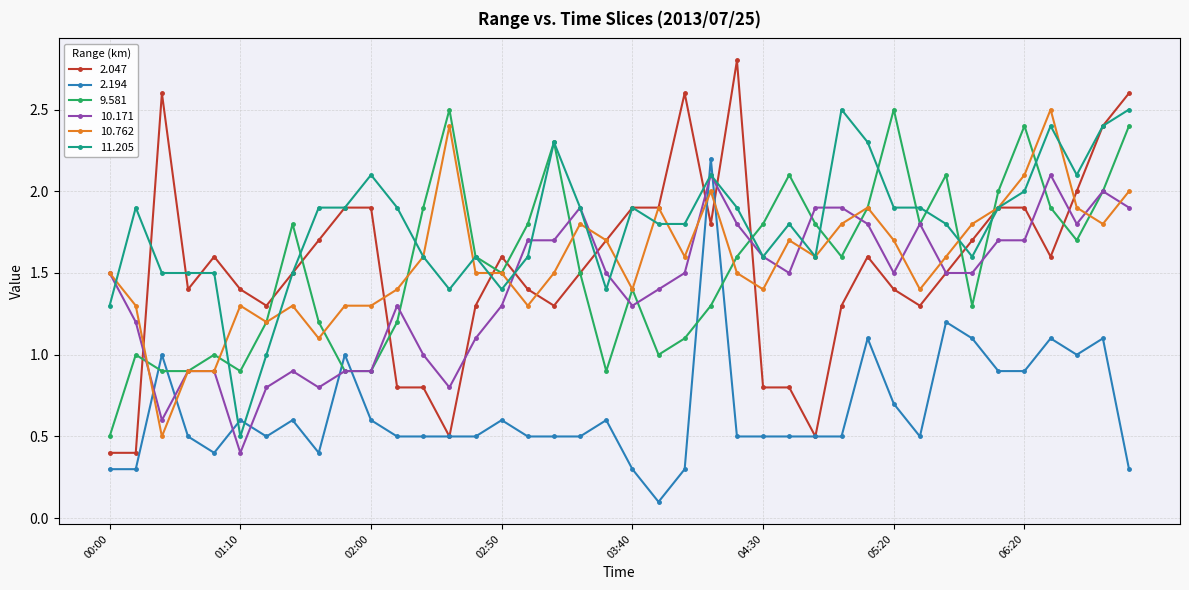

What is the sum of all 2.194 values?

26.2